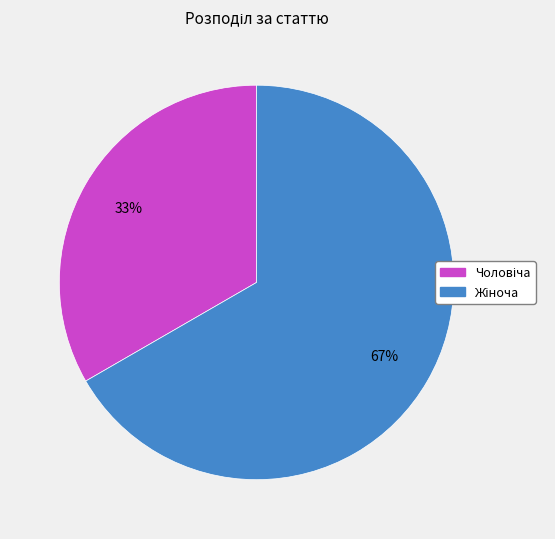

Is there any slice that represents more than half of the pie?

Yes